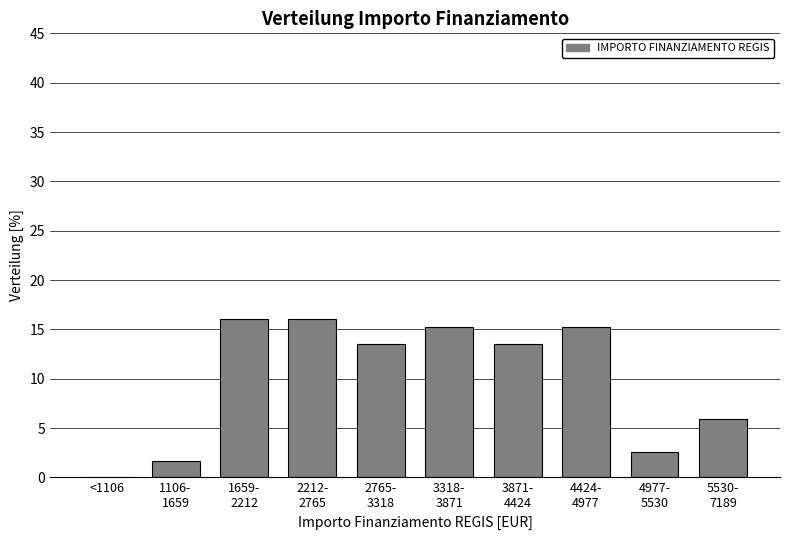

What is the sum of all values?

100.0